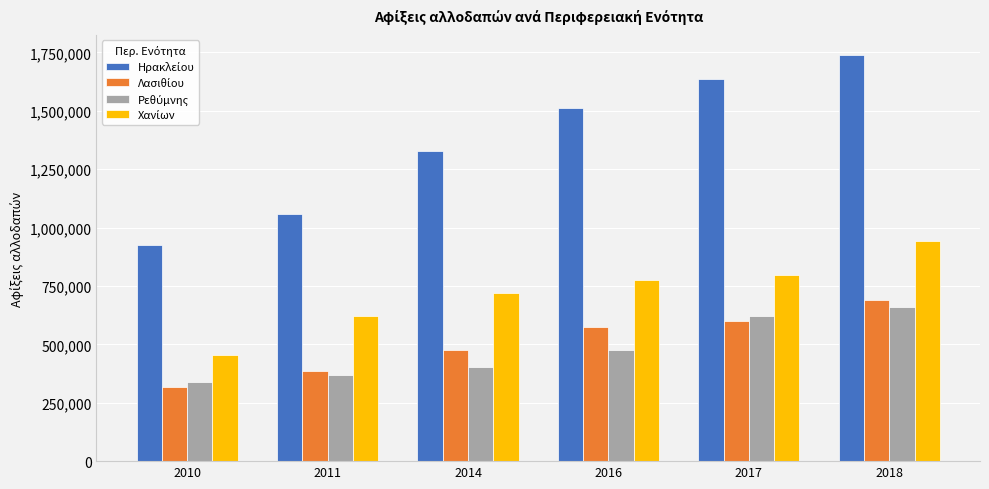

How many bars are there in each group?

4